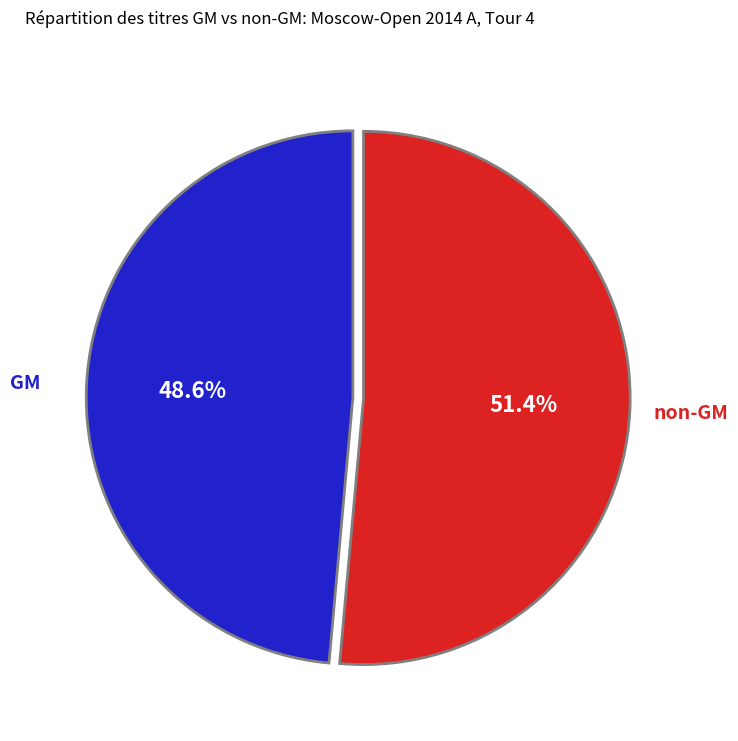

How many slices are in this pie chart?

2